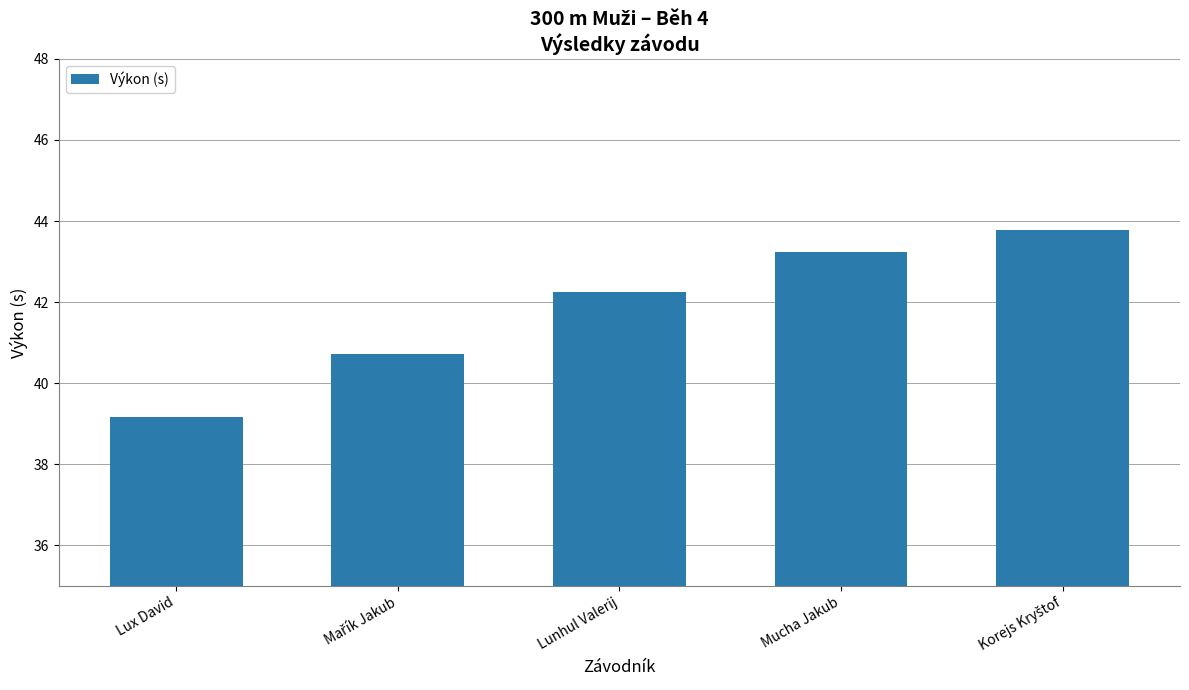

How many values exceed 42?

3